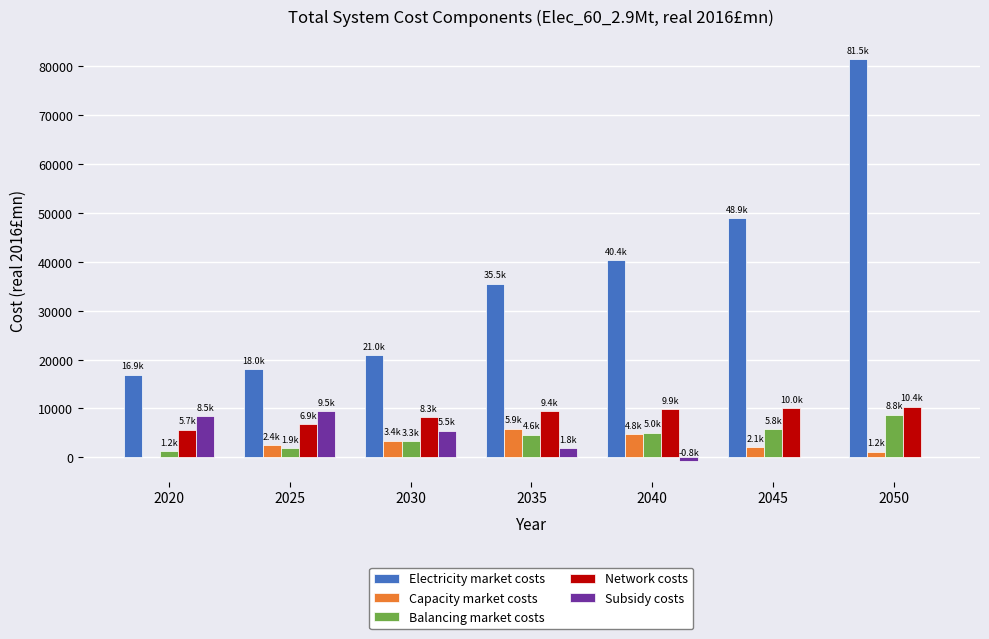

How many data points does each series have?

7